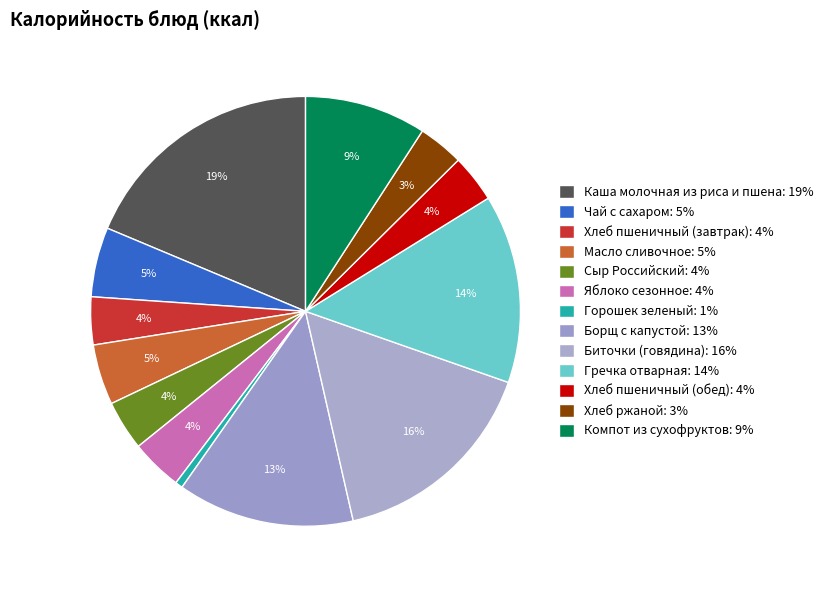

Count the number of slices in the pie.

13